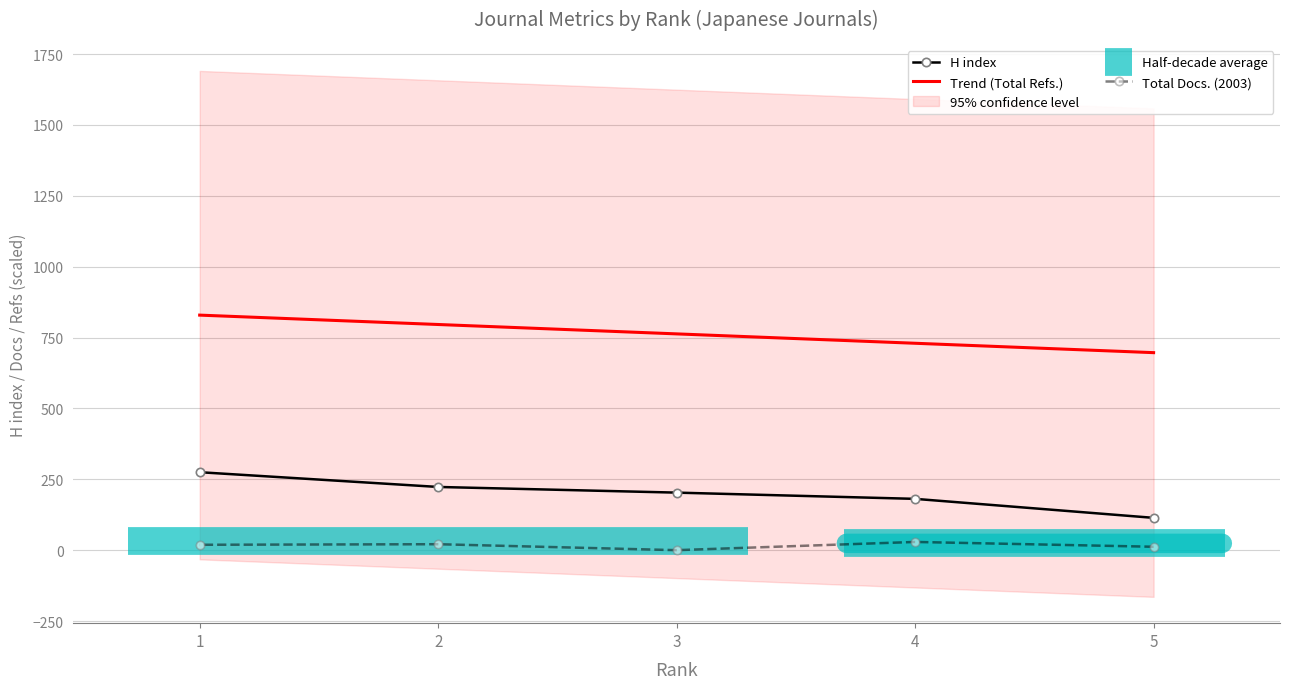

What is the value of the H index point at the 3rd from the left?

203